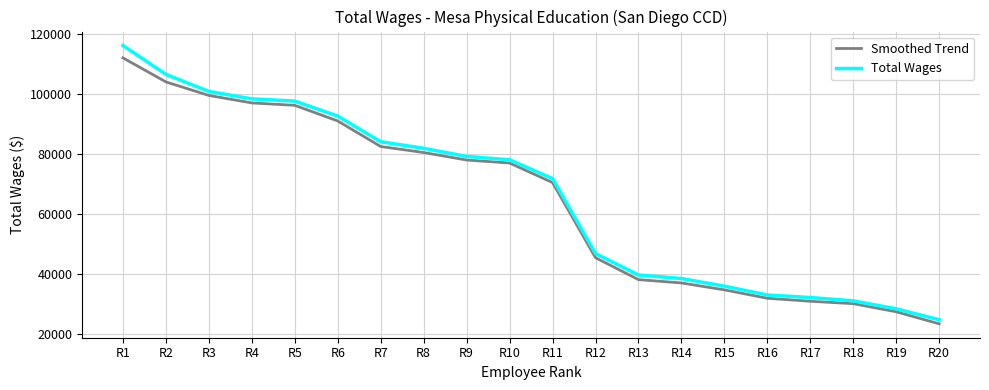

At how many categories does at least one series exceed 101829?

2